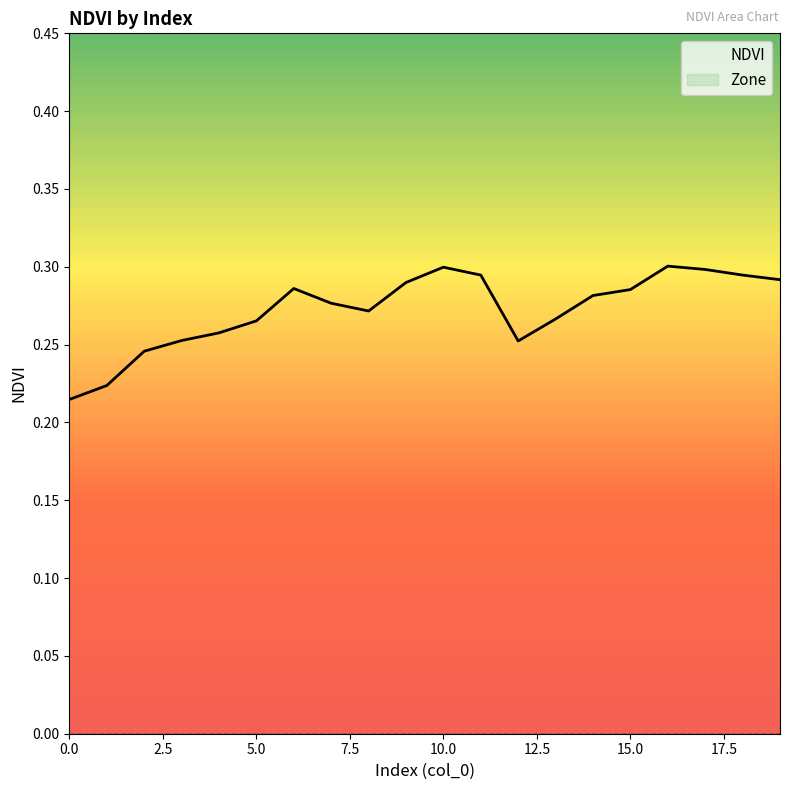

List the series in order of their peak value, lowest first.

Zone, NDVI